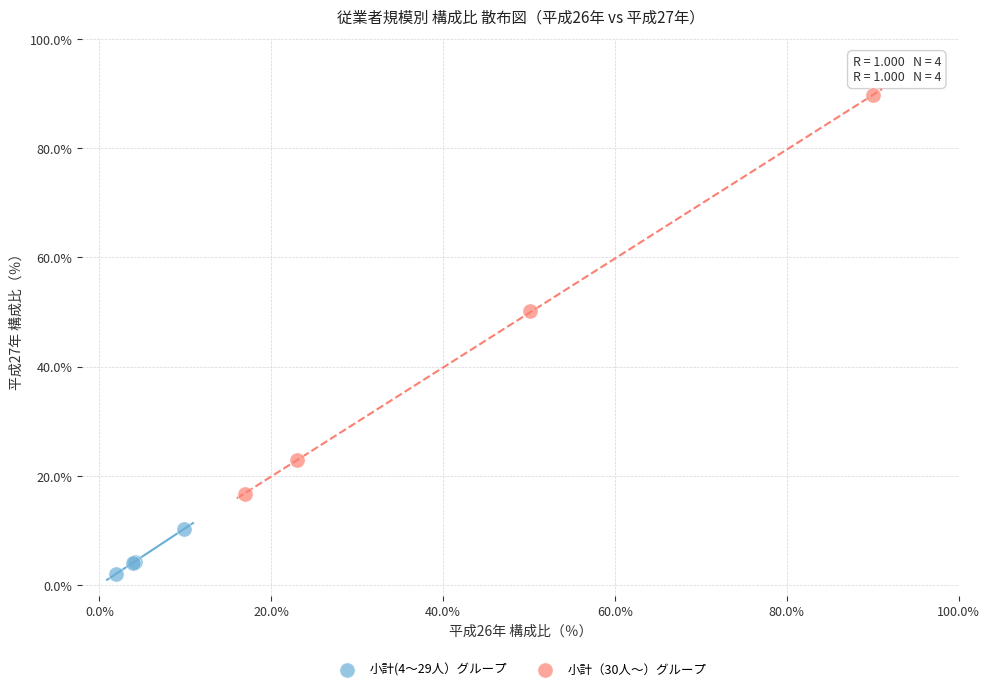

Which series reaches the maximum Y coordinate?

小計（30人～）グループ